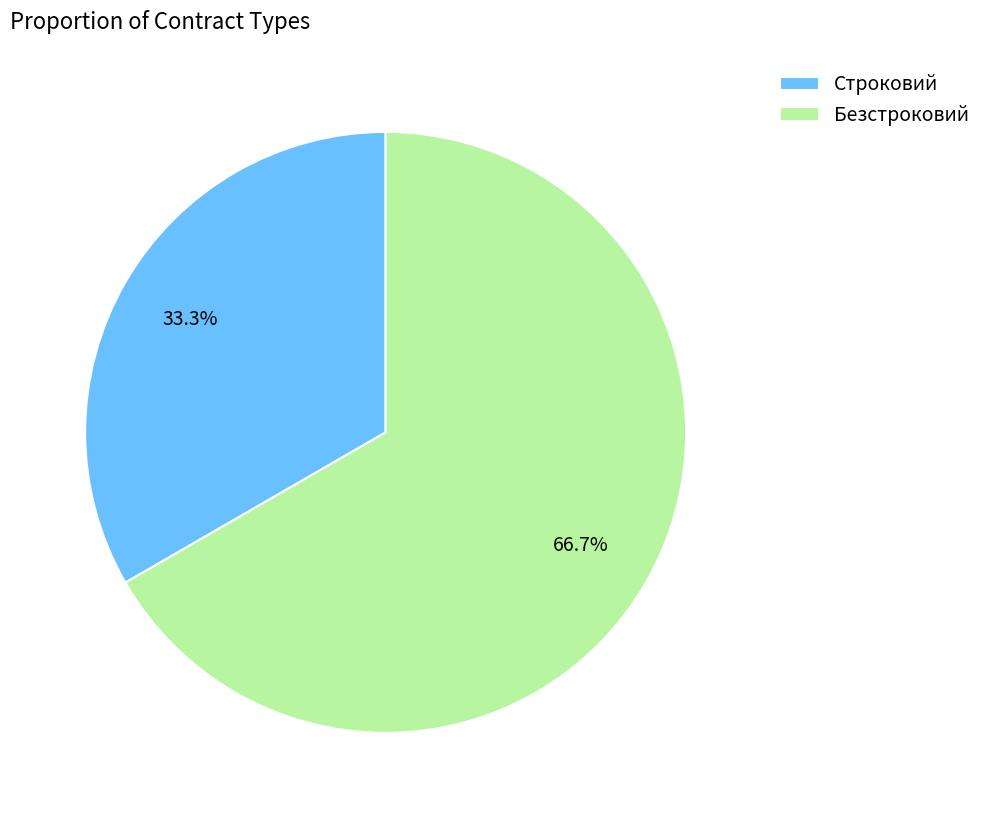

Rank the categories by value from highest to lowest.

Безстроковий, Строковий